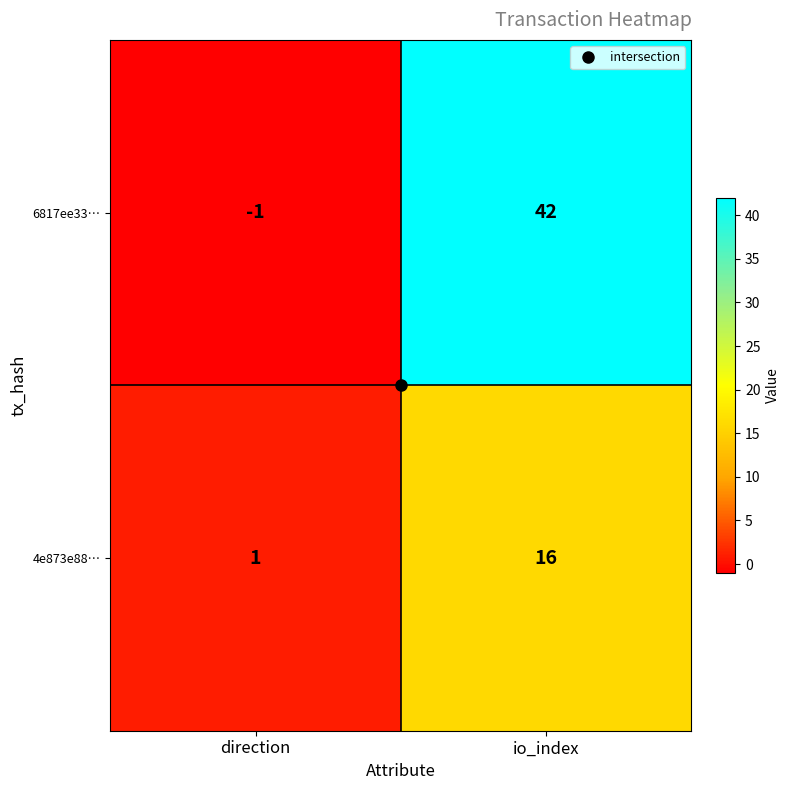

At which category is the sum across all series the highest?

io_index